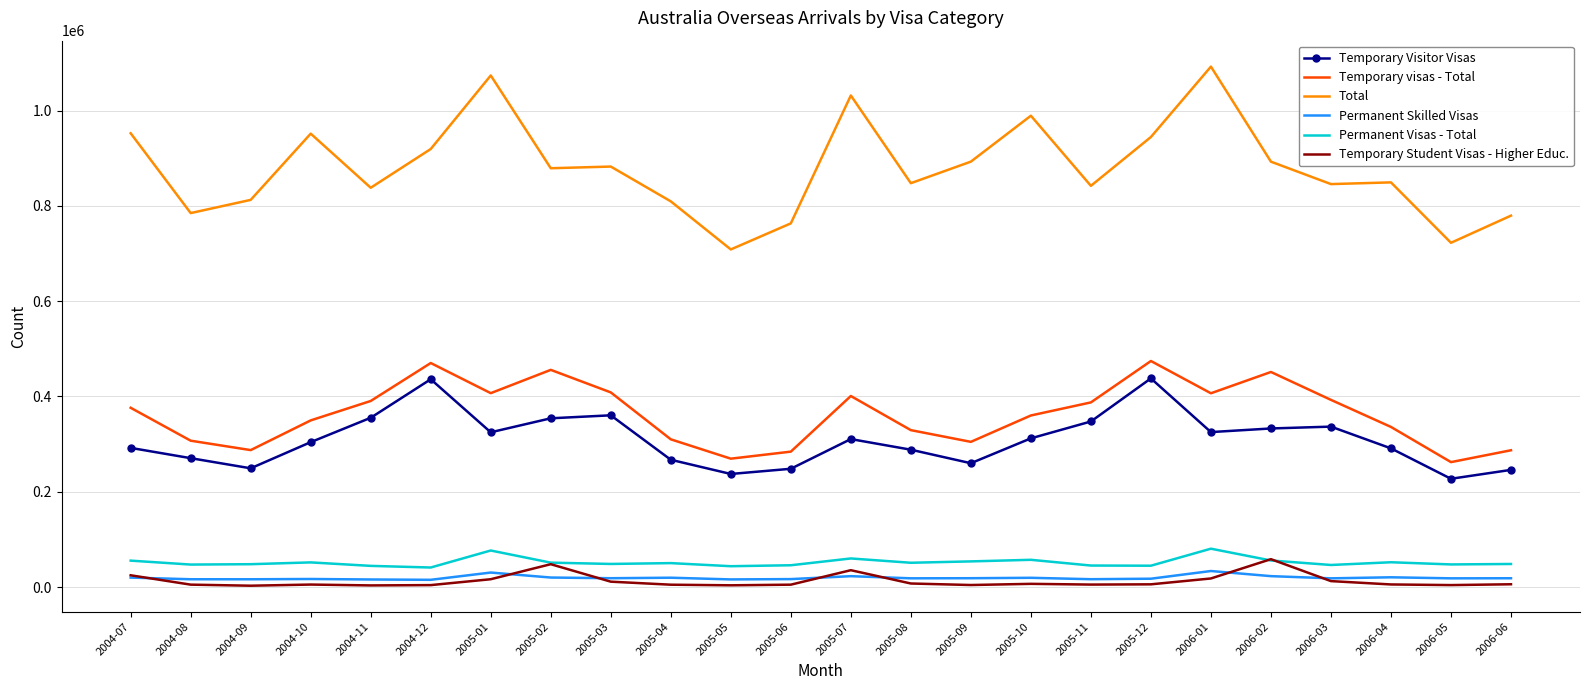

True or false: Temporary Visitor Visas and Permanent Visas - Total intersect in this chart.

False